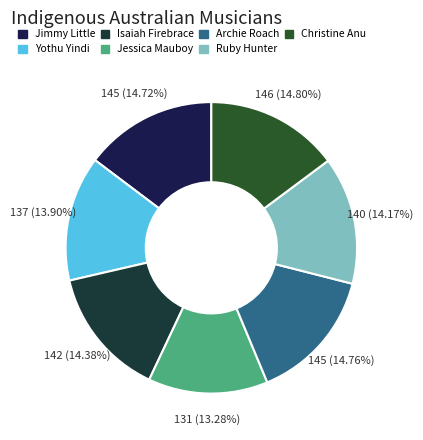

To the nearest percent, what is the average slice percentage?

14%